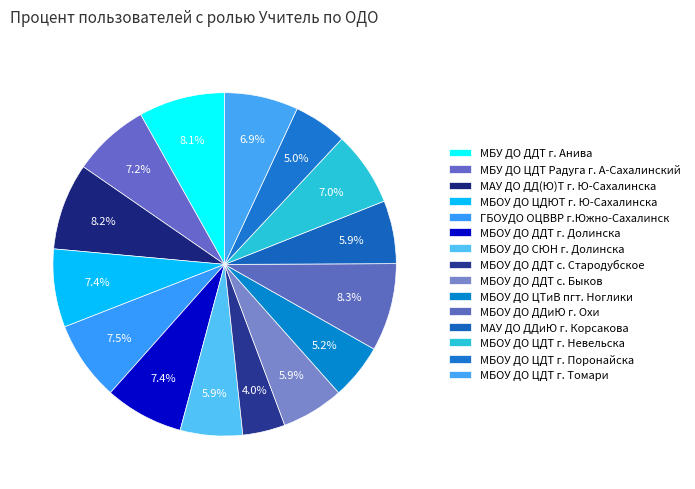

Is there a majority slice in this chart?

No